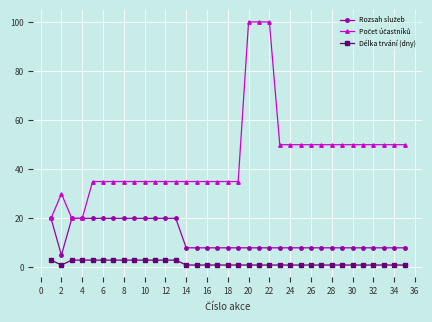

At how many categories does at least one series exceed 57?

3